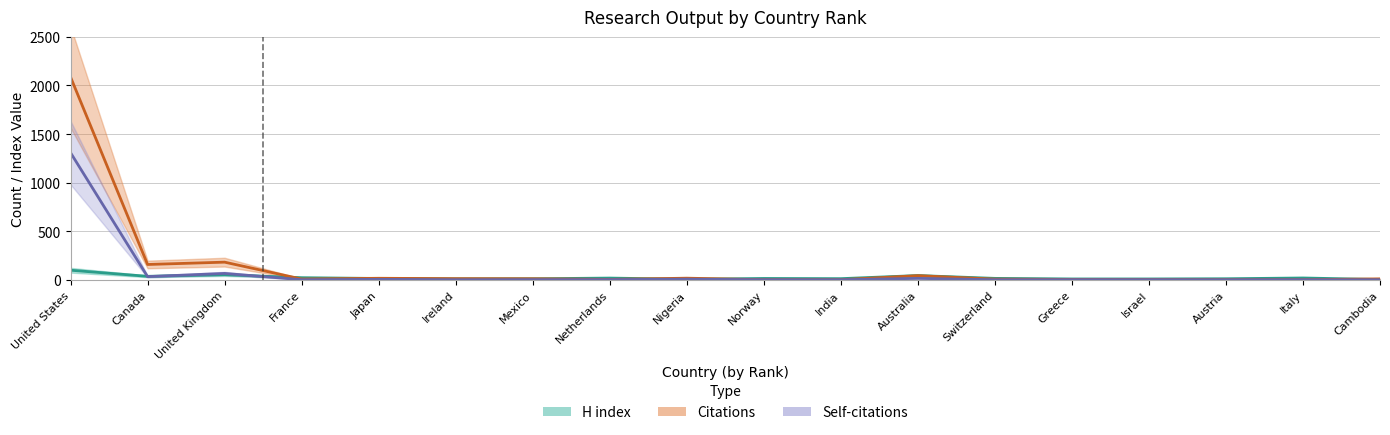

How many data points does each series have?

18